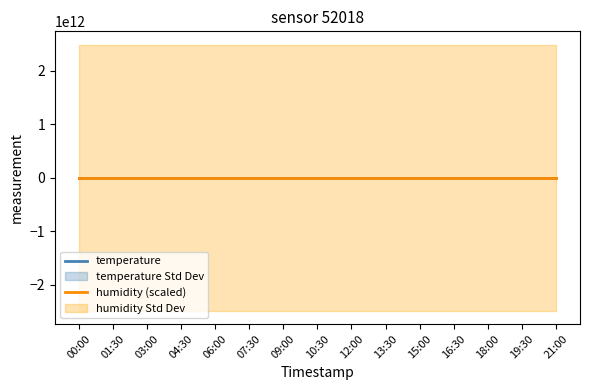

Between 13:30 and 18:00, which series saw the biggest shift?

temperature